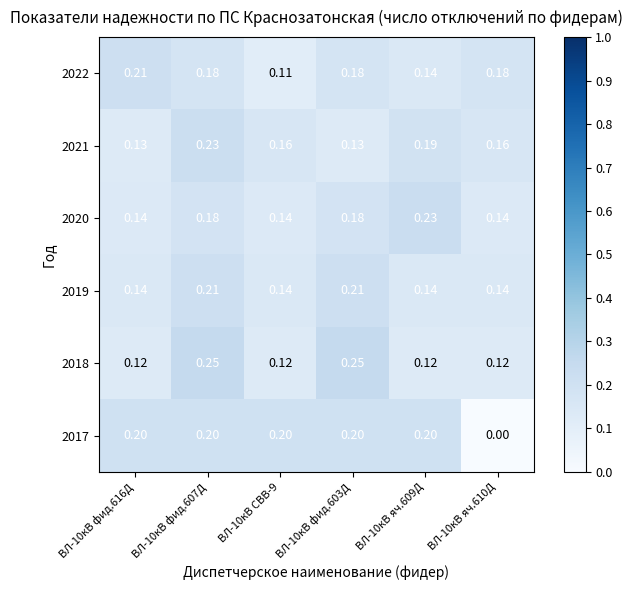

What is the difference between the highest and lowest values at ВЛ-10кВ яч.610Д?

0.2